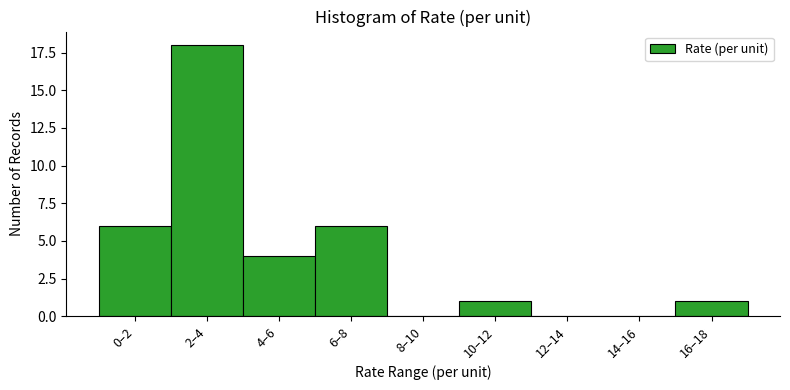

Reading left to right, list all the values displayed in this chart.

0–2=6	2–4=18	4–6=4	6–8=6	8–10=0	10–12=1	12–14=0	14–16=0	16–18=1